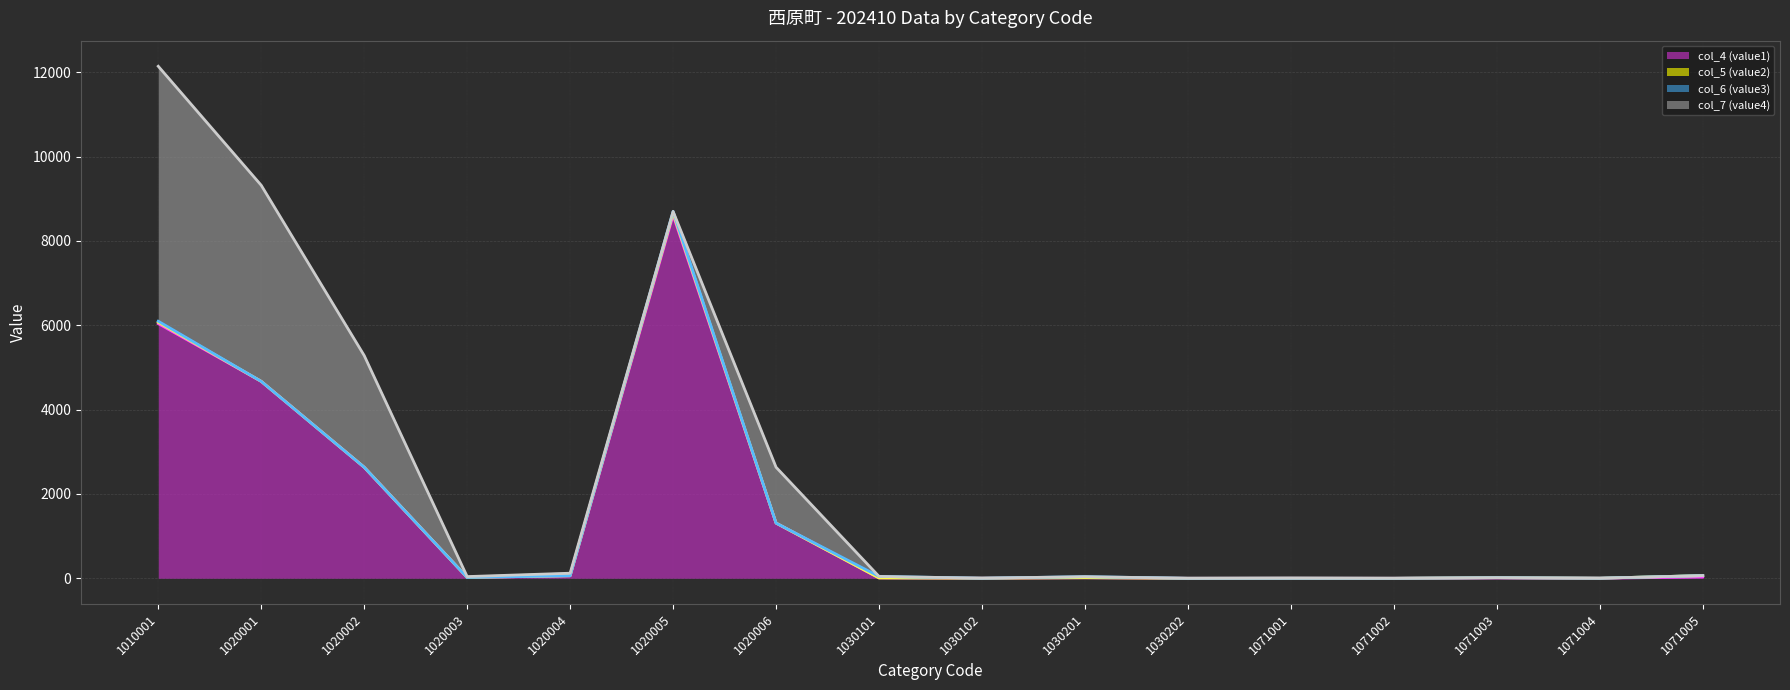

Which series has the largest range (max minus min)?

col_7 (value4) (line)